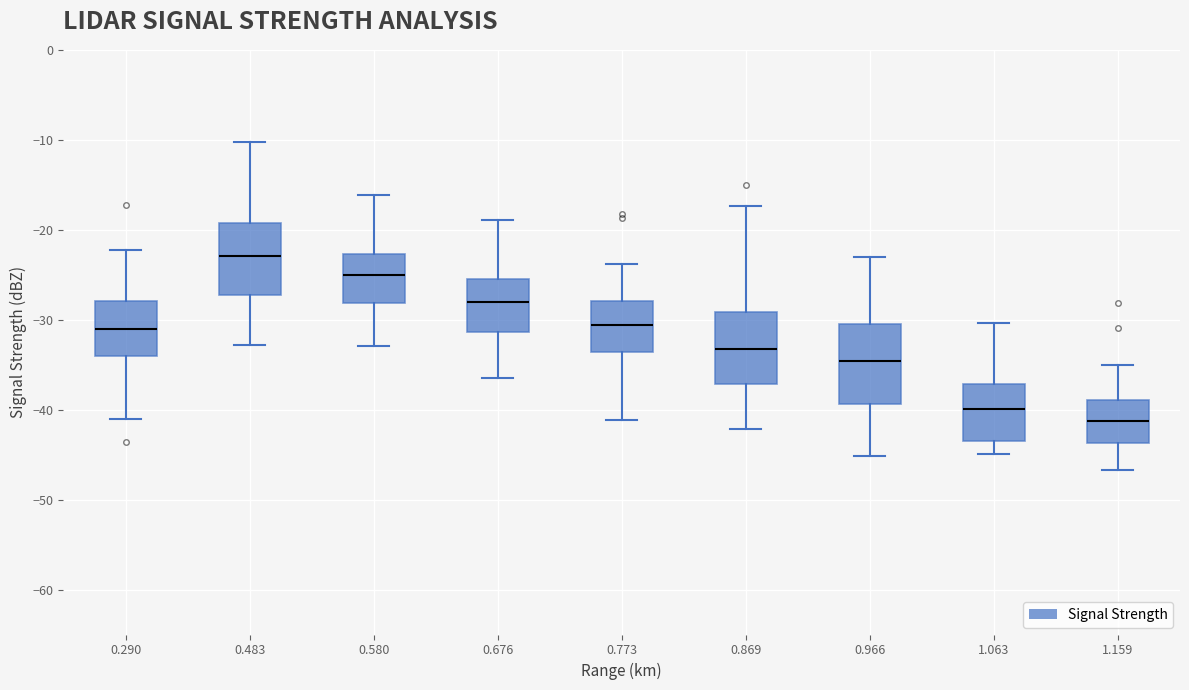

Reading left to right, read every box against the y-axis: the position of its median line, the range the box covers, and the ends of its whiskers. The values are not printed on the chart, so give them approximately, as read against the axis.

0.290: median -31, box -34 to -28, whiskers -41 to -22
0.483: median -23, box -27 to -19, whiskers -33 to -10
0.580: median -25, box -28 to -23, whiskers -33 to -16
0.676: median -28, box -31 to -25, whiskers -36 to -19
0.773: median -31, box -34 to -28, whiskers -41 to -24
0.869: median -33, box -37 to -29, whiskers -42 to -17
0.966: median -35, box -39 to -30, whiskers -45 to -23
1.063: median -40, box -43 to -37, whiskers -45 to -30
1.159: median -41, box -44 to -39, whiskers -47 to -35